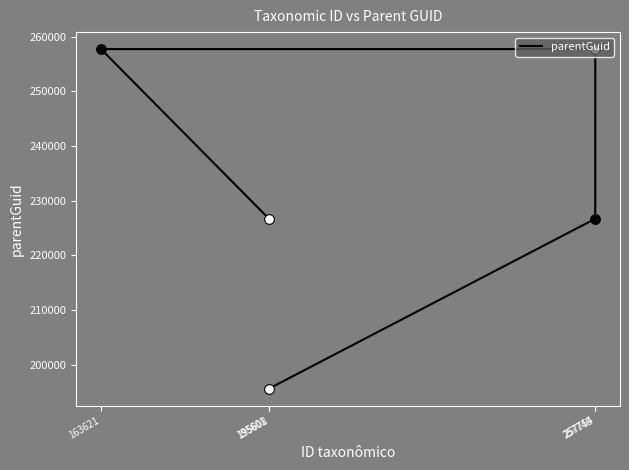

Which label corresponds to the smallest value in the chart?

195601